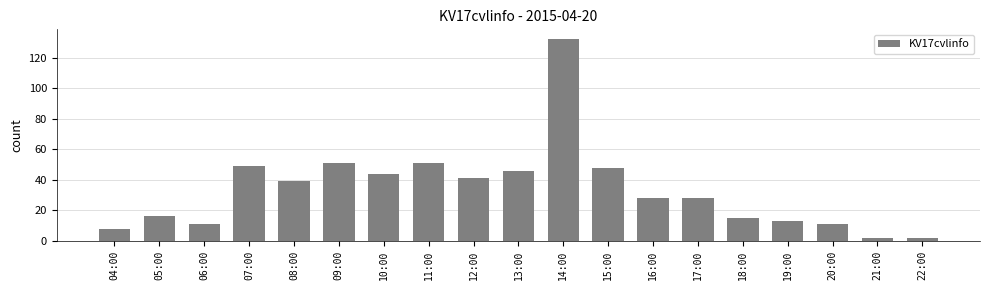

How many bars are there in total?

19